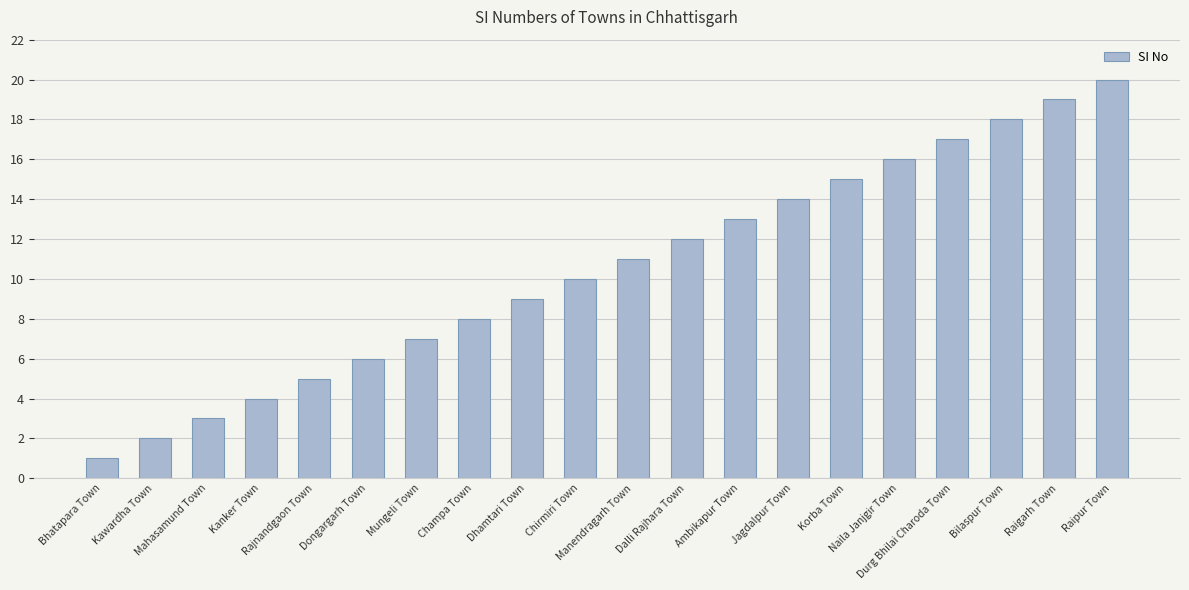

Is it true that the value at Bilaspur Town is 18?

True